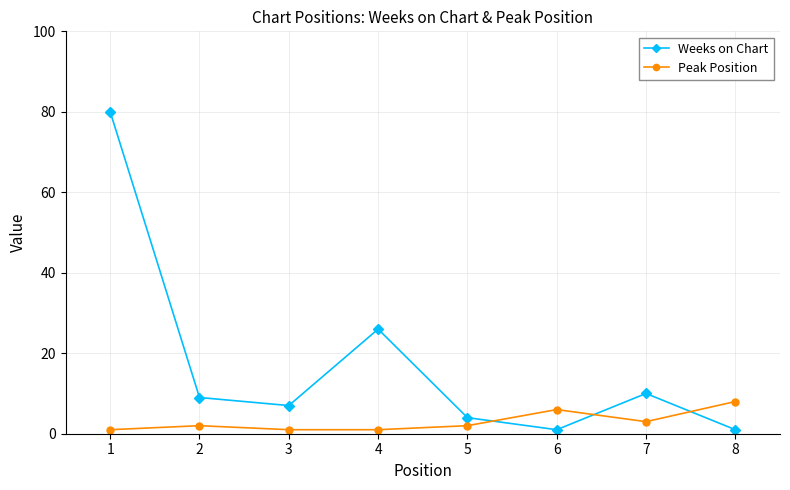

How many times do Weeks on Chart and Peak Position cross each other?

3